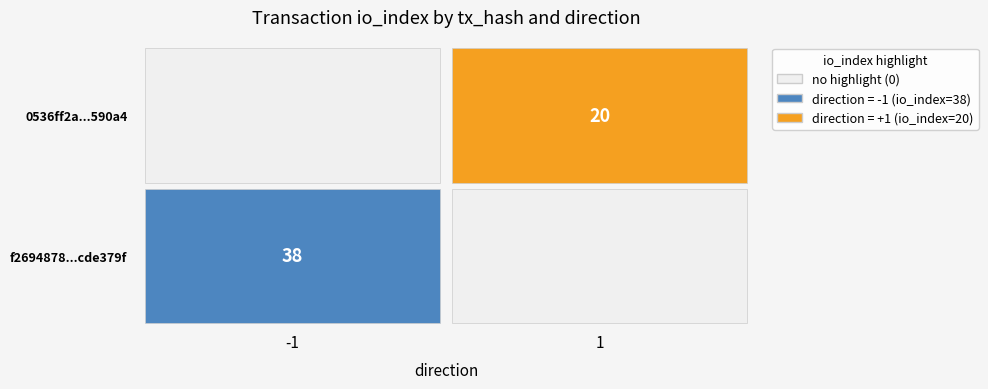

Reading right to left, transcribe all the data shown in this chart.

f2694878be0b6902dfb50c3ccd1daf30cde379f: io_index=38	direction=-1
0536ff2adbc39ebb9d49e8e06f31ae7189590a4: io_index=20	direction=1